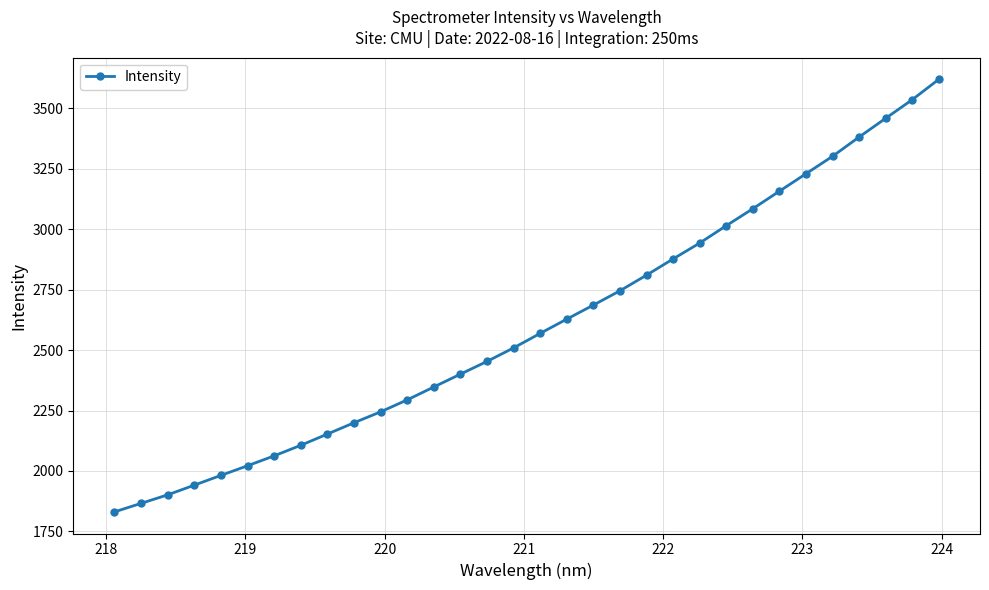

What is the average value?

2605.1